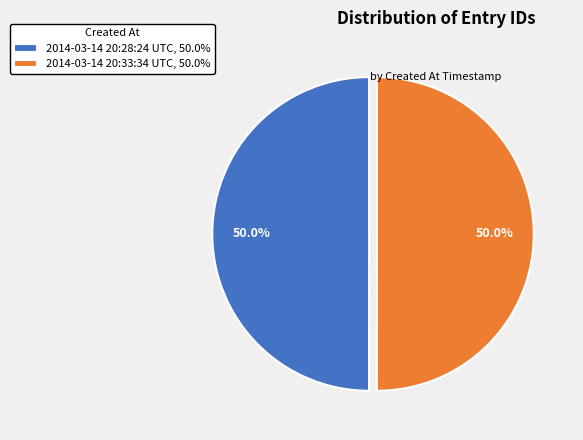

What is the ratio of the value at 2014-03-14 20:33:34 UTC, 50.0% to the value at 2014-03-14 20:28:24 UTC, 50.0%?

1.0